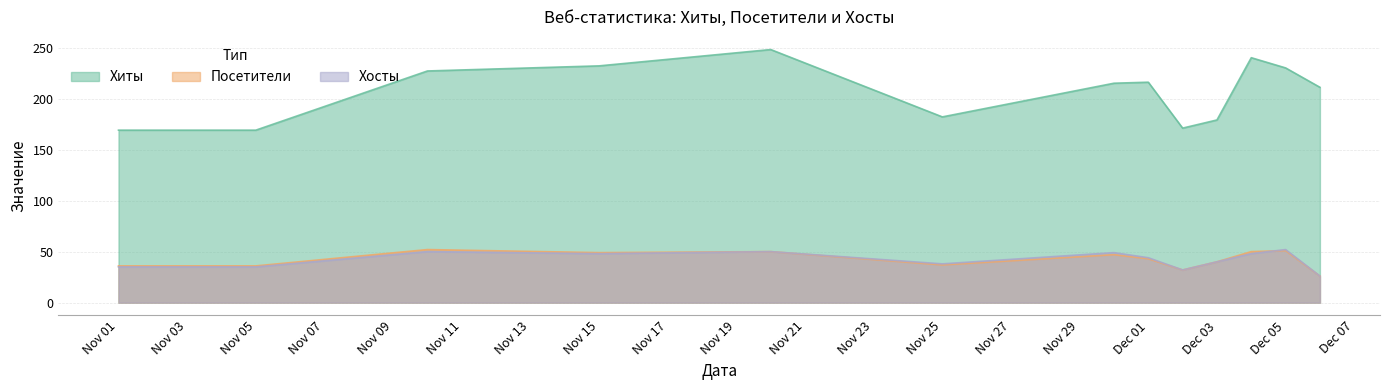

List the series in order of their peak value, highest first.

Хиты, Посетители, Хосты